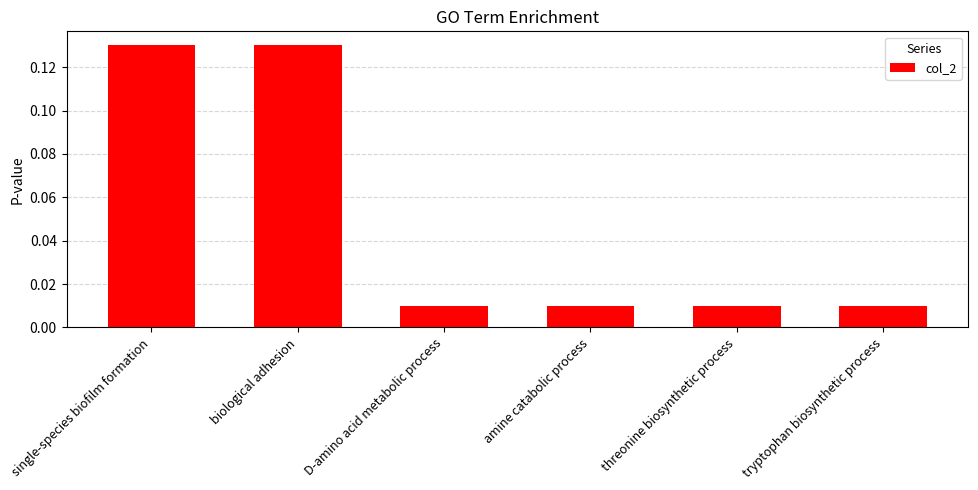

How many data points does each series have?

6